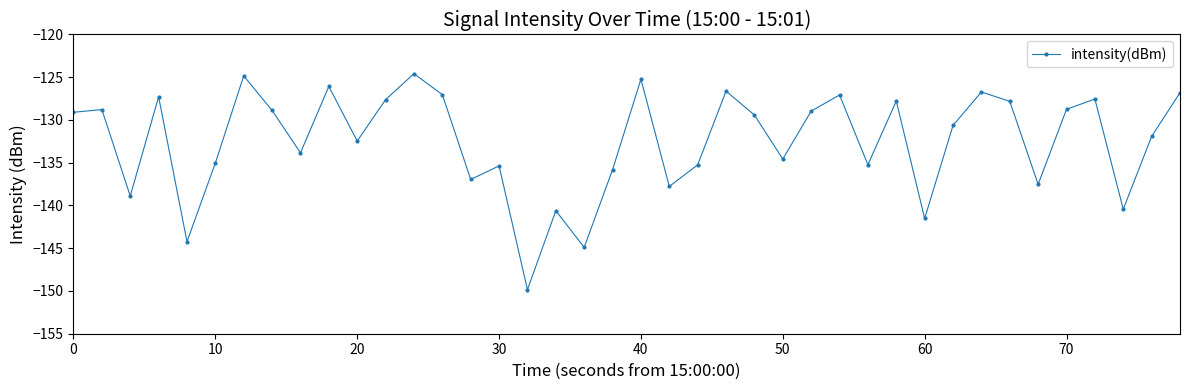

What is the sum of all values?

-5299.8